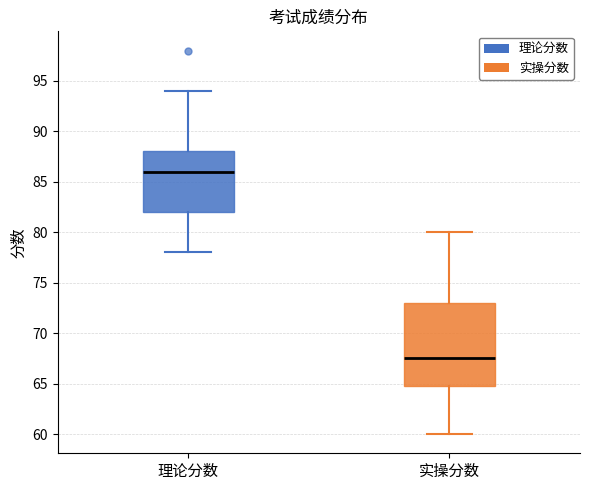

Where is the lower edge of the box for 实操分数 on the y-axis? The values are not printed on the chart, so give them approximately, as read against the axis.

65.0